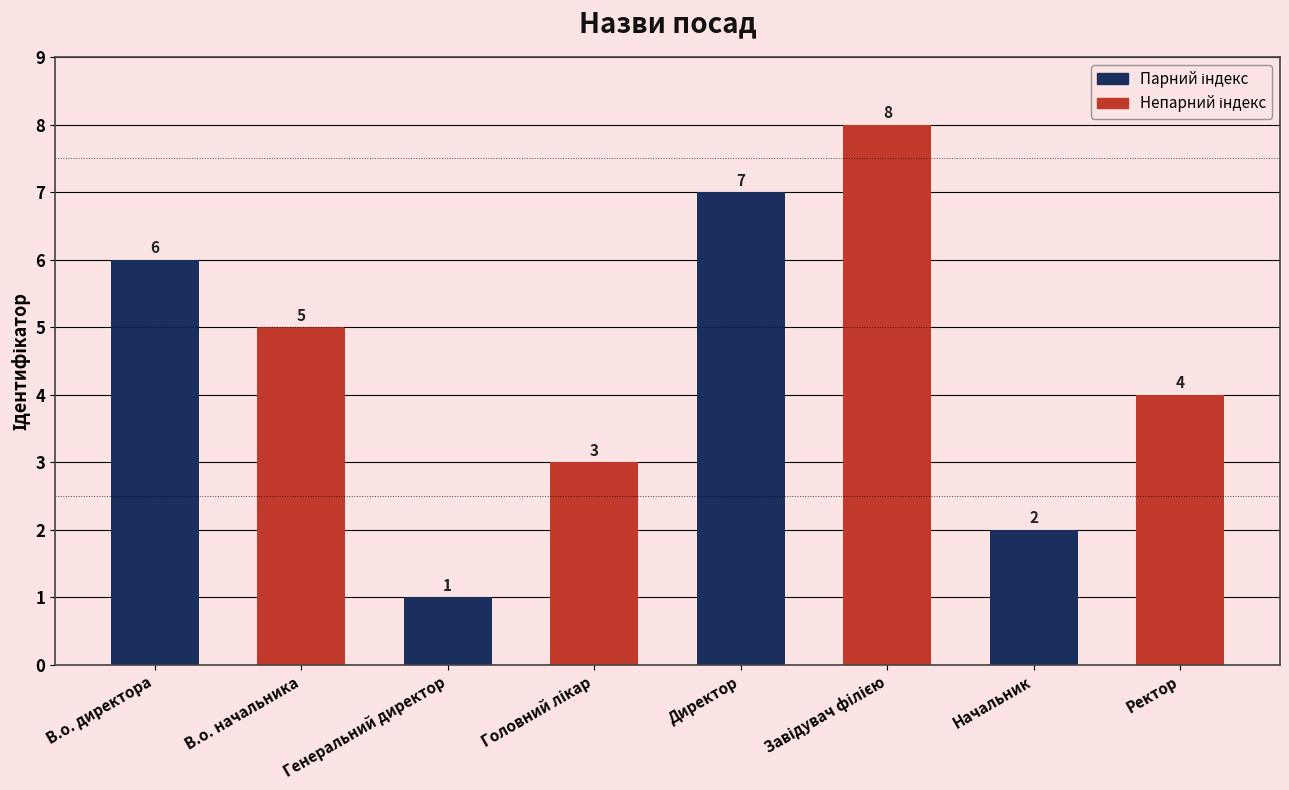

Count the values in the range 3 to 7.

5